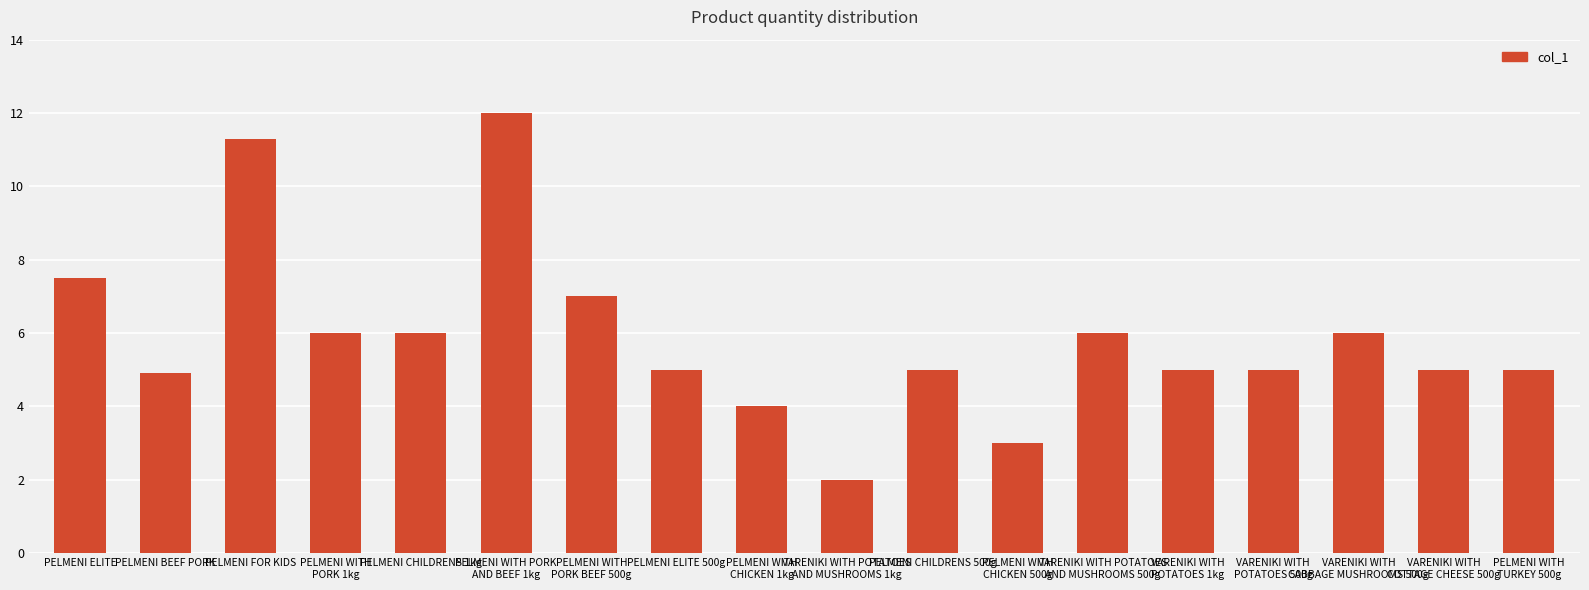

Where is the data nearest to the value 7?

PELMENI WITH
PORK BEEF 500g